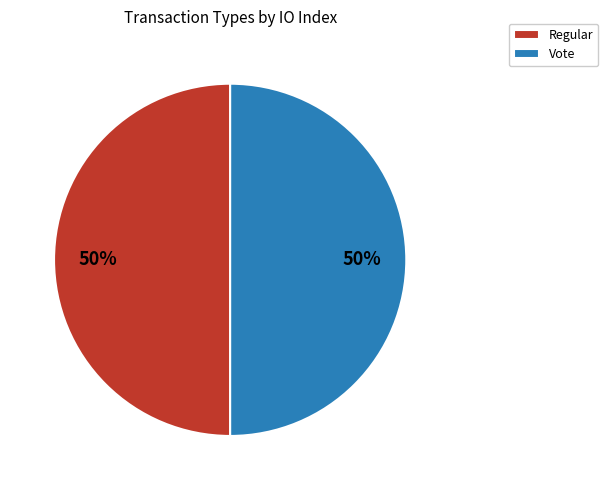

To the nearest percent, what percentage of the pie is Regular?

50%